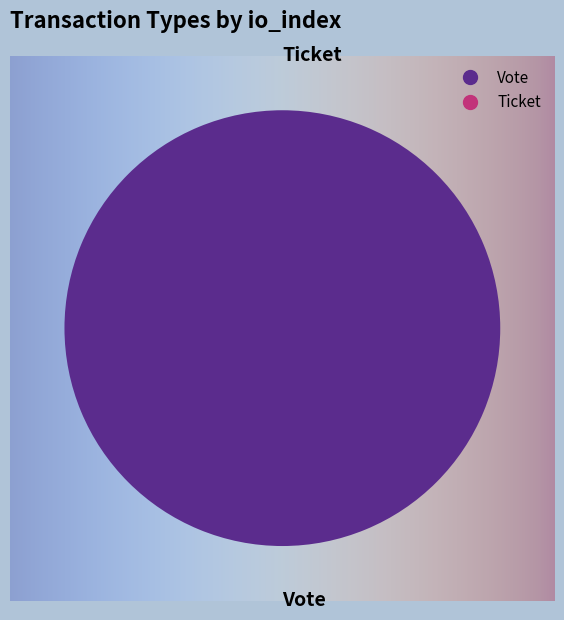

To the nearest percent, what is the difference between the largest and smallest slice percentages?

100%